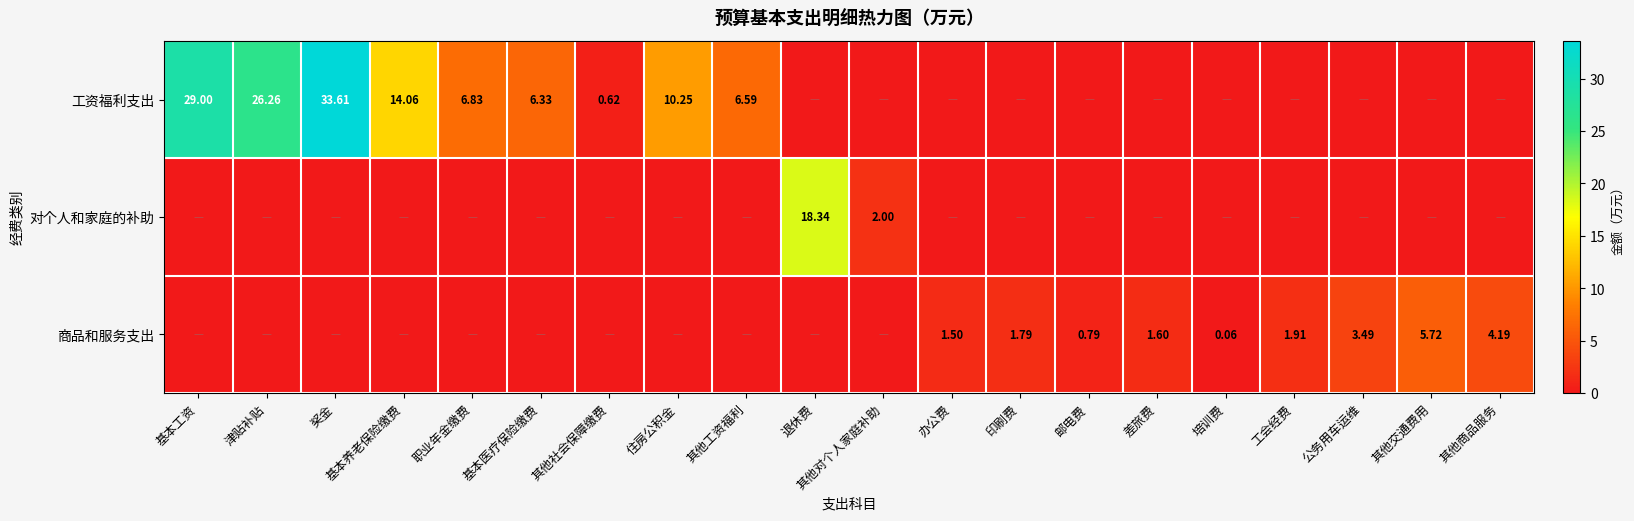

What is the total value across all series at 津贴补贴?

26.3